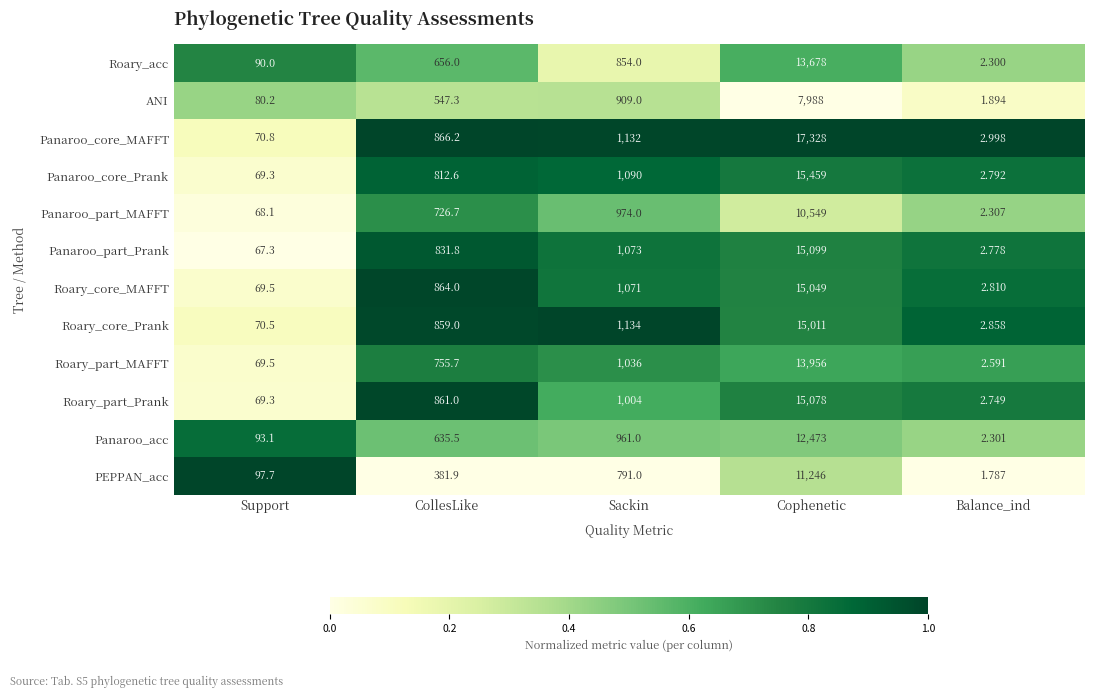

Rank the series by their maximum value, from lowest to highest.

ANI, Panaroo_part_MAFFT, PEPPAN_acc, Panaroo_acc, Roary_acc, Roary_part_MAFFT, Roary_core_Prank, Roary_core_MAFFT, Roary_part_Prank, Panaroo_part_Prank, Panaroo_core_Prank, Panaroo_core_MAFFT